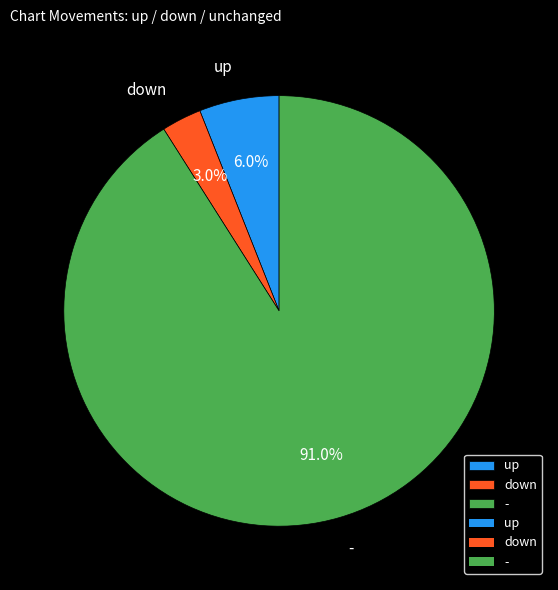

Count the number of slices in the pie.

3